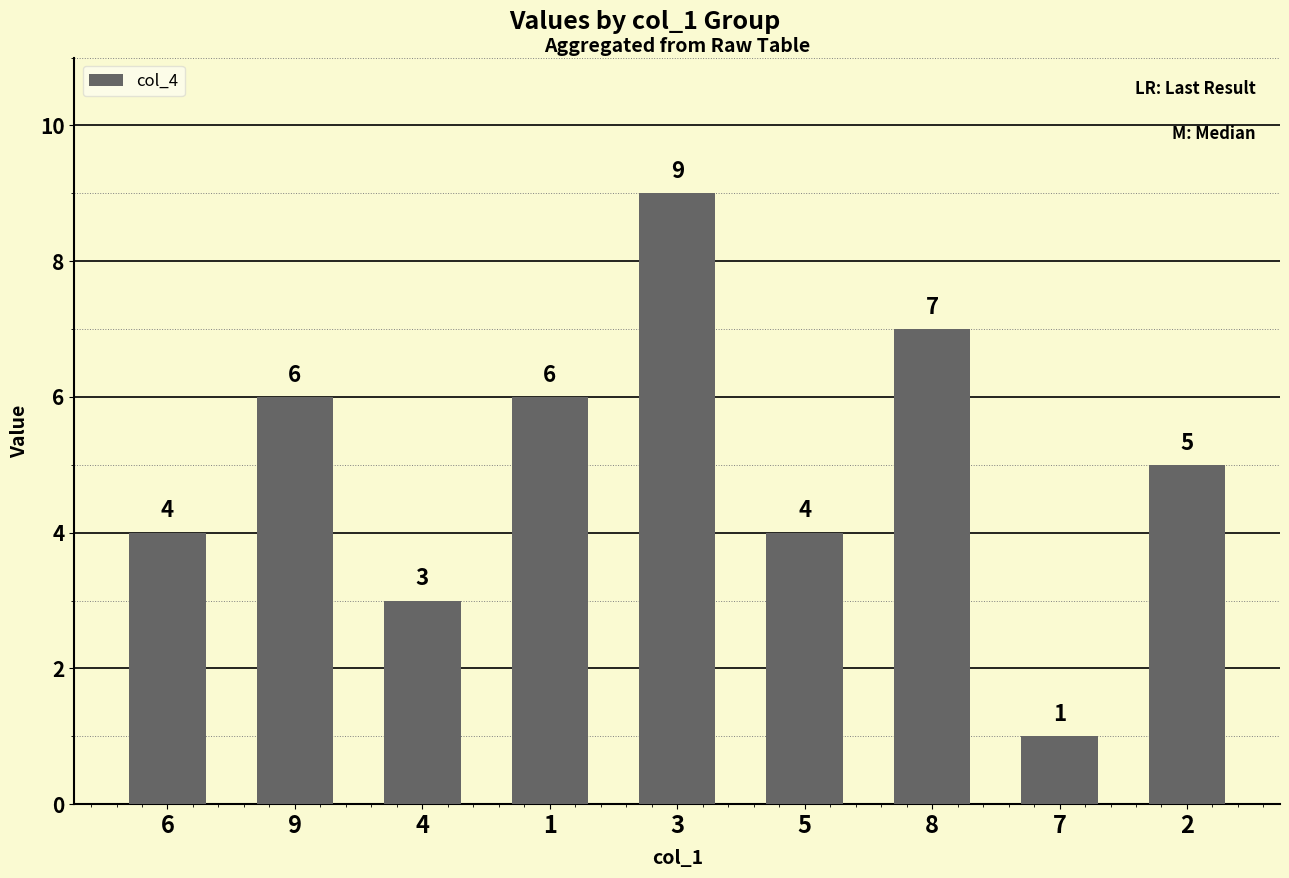

Which has a higher value, 7 or 3?

3